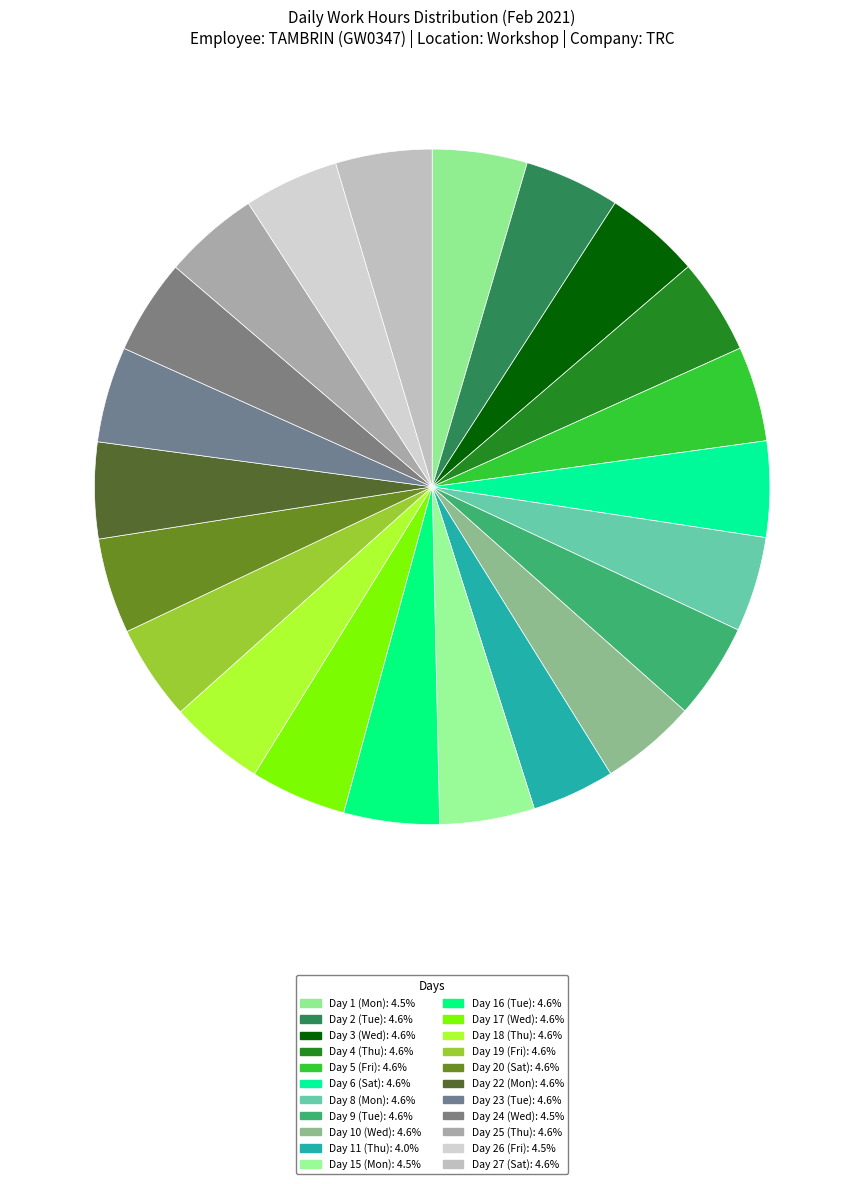

How many slices are in this pie chart?

22